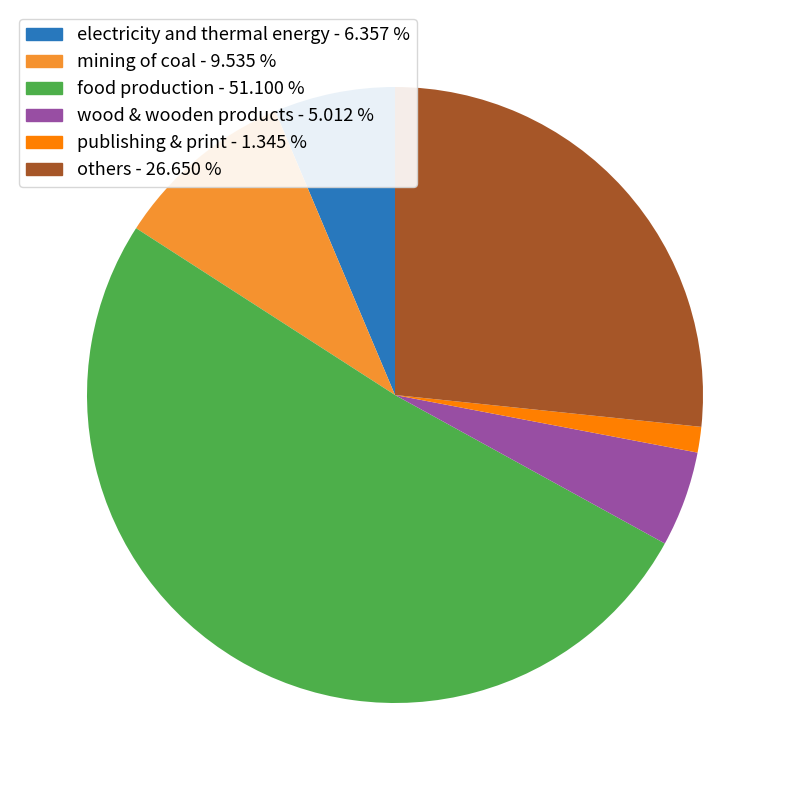

Between food production and others, which is larger?

food production